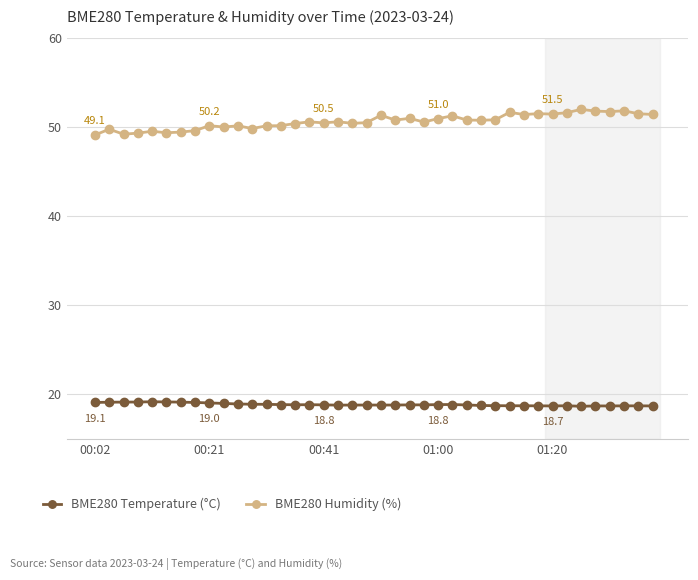

What is the sum of all BME280 Humidity (%) values?

2026.2